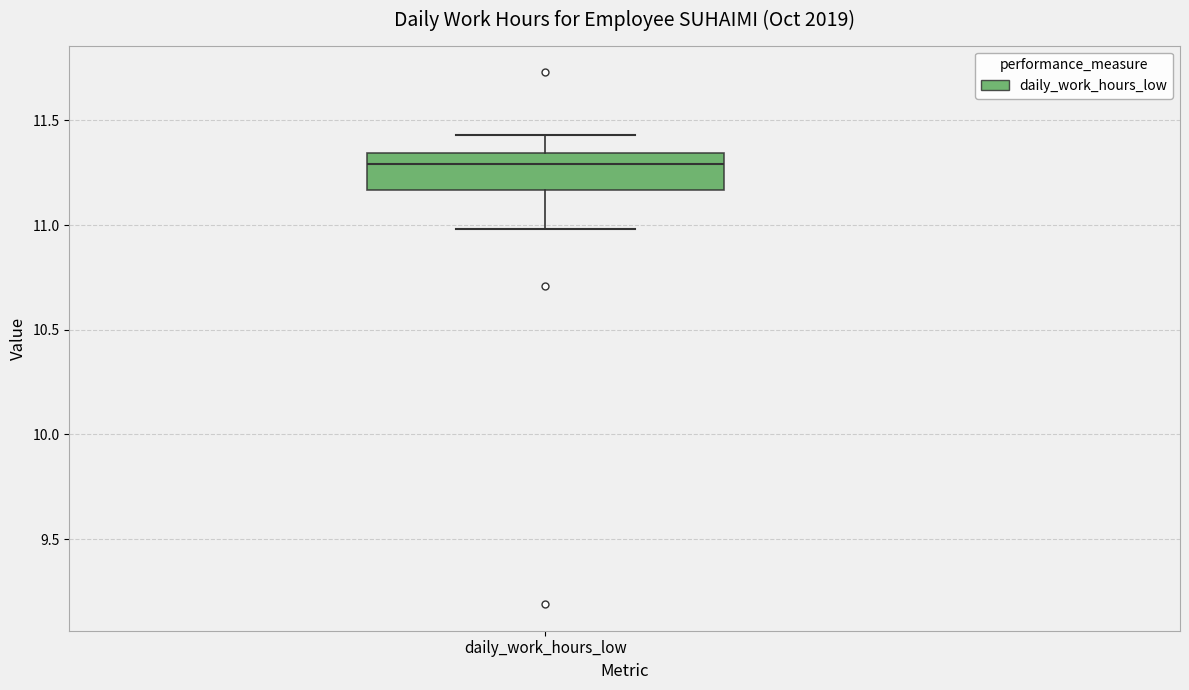

Where is the lower edge of the box for daily_work_hours_low on the y-axis? The values are not printed on the chart, so give them approximately, as read against the axis.

11.15